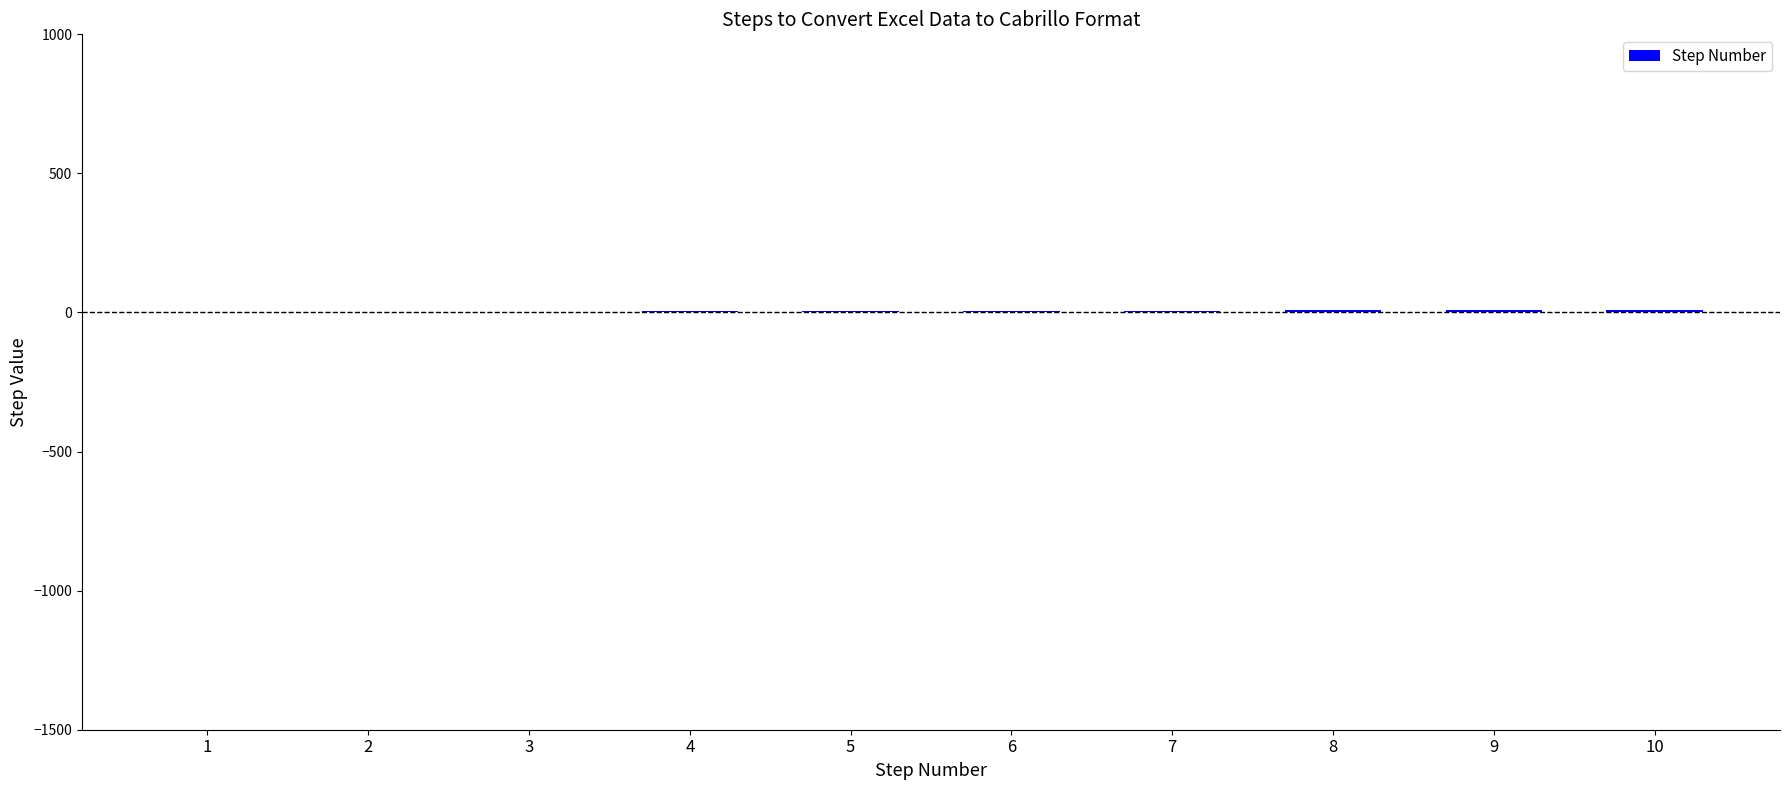

How many data points does each series have?

10